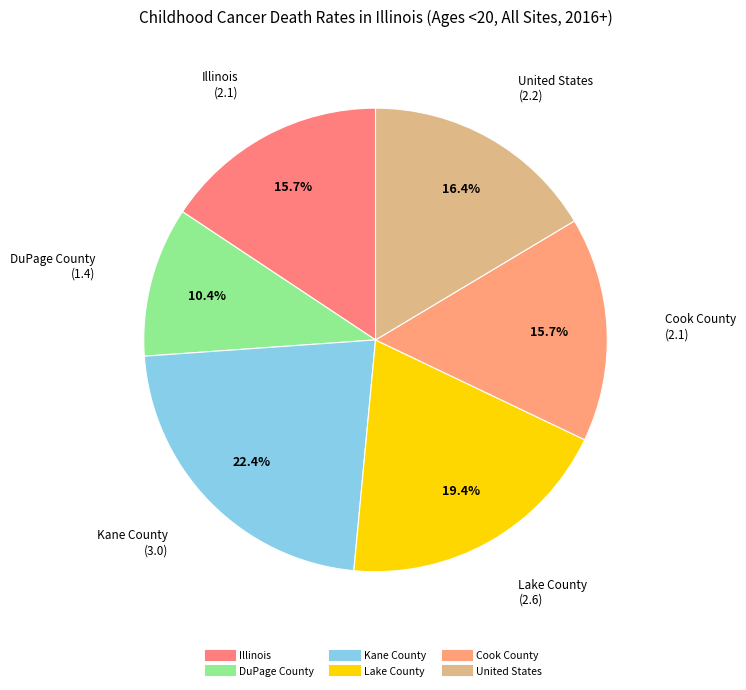

Is it true that Cook County is 16% of the pie?

True